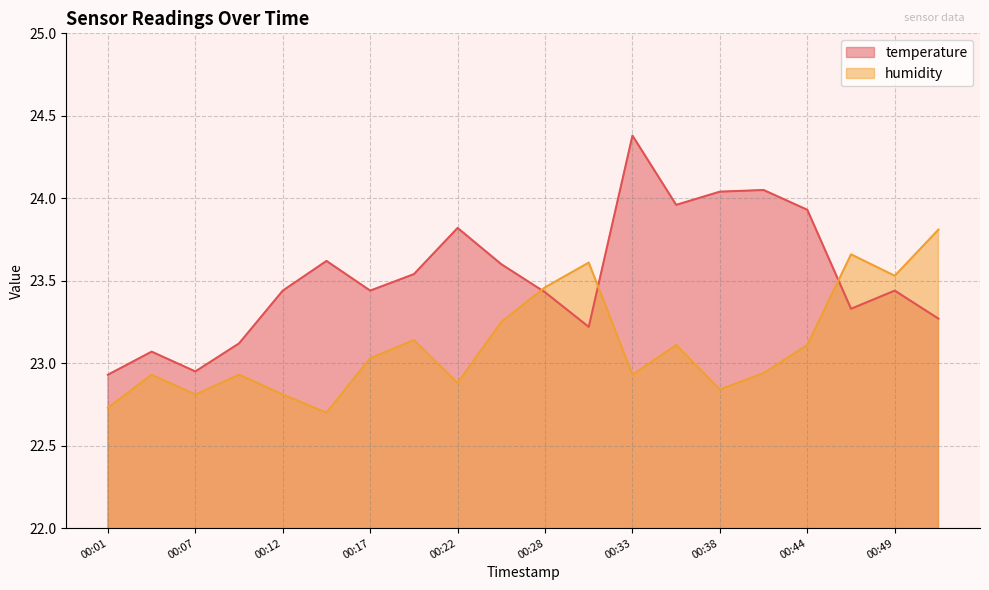

List the series in order of their peak value, highest first.

temperature, humidity